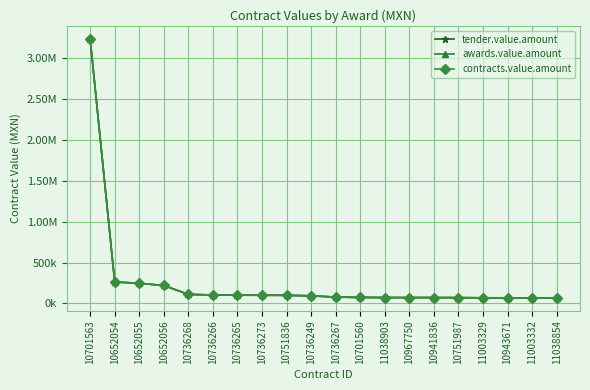

At how many categories does at least one series exceed 3006393?

1